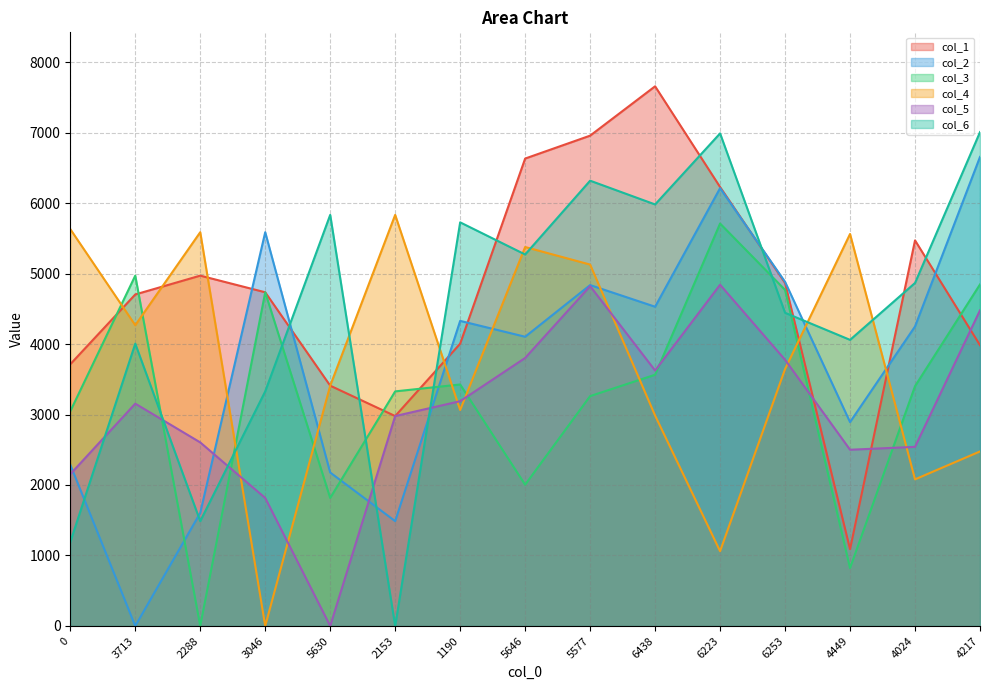

Is it true that col_6 equals 4467 at 3046?

False